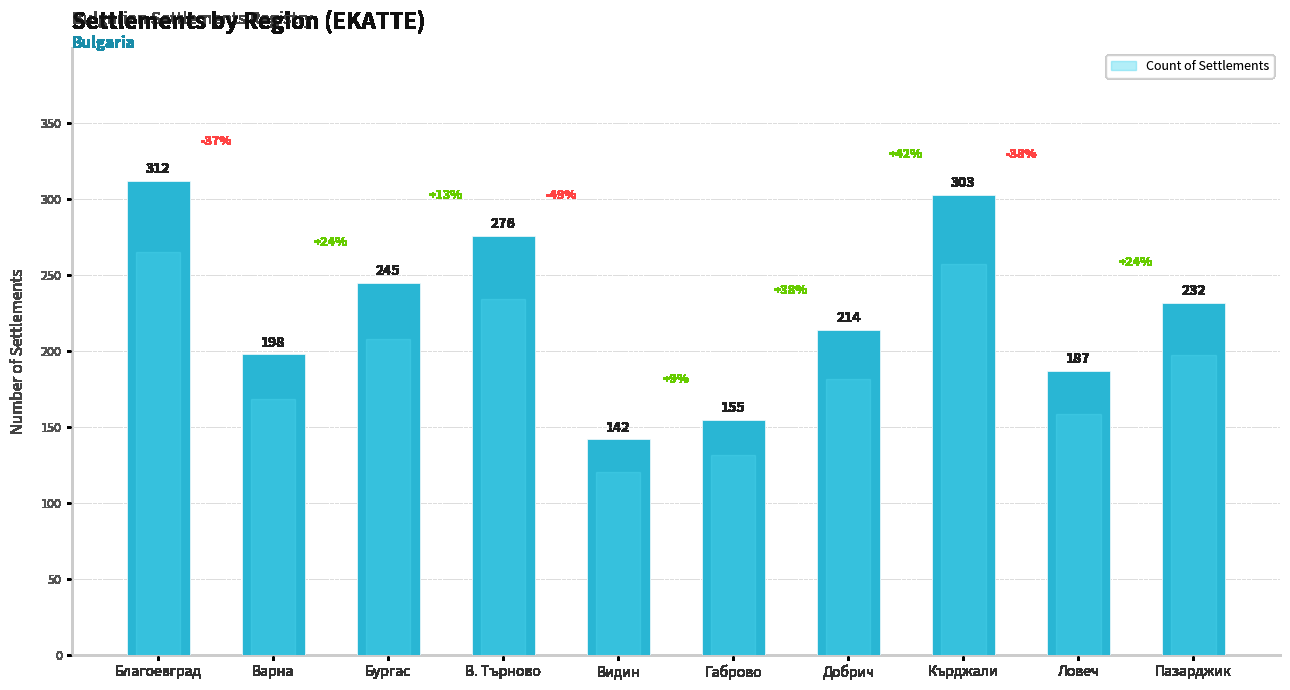

At which label is the value closest to 227?

Пазарджик